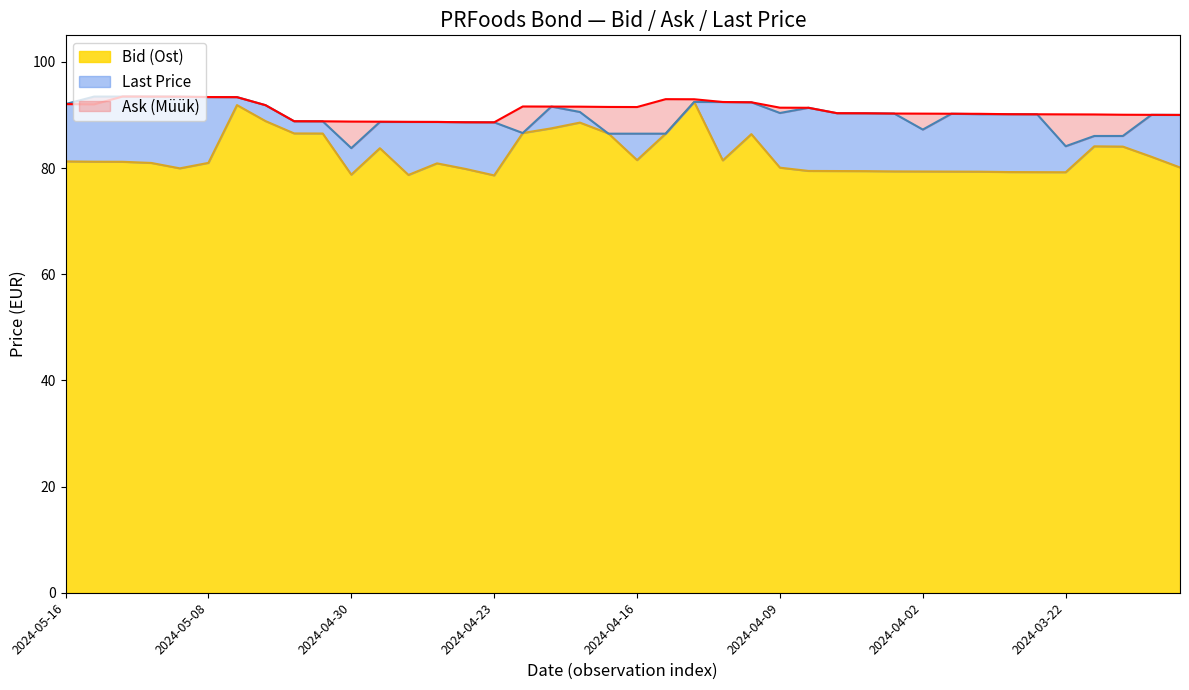

What is the label of the 19th point from the left?

2024-04-18